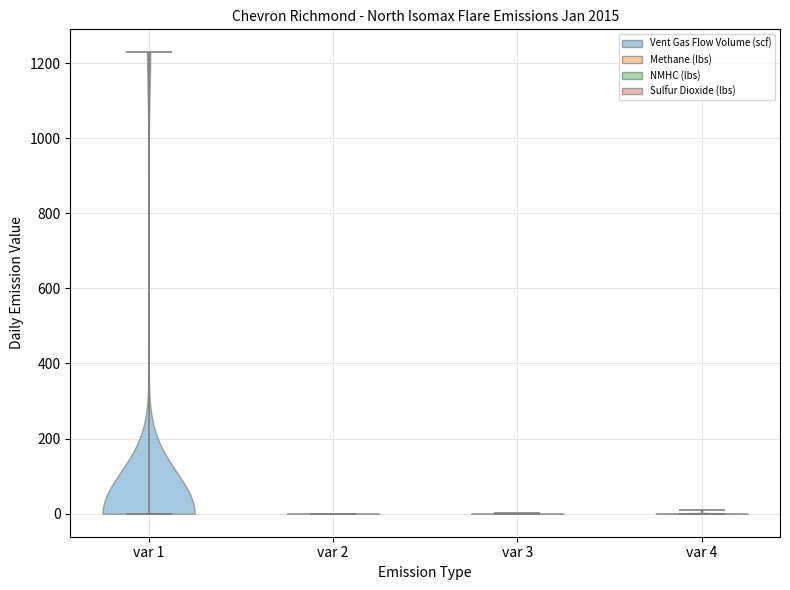

What is the lowest point the violin for var 1 reaches on the y-axis? The values are not printed on the chart, so give them approximately, as read against the axis.

0